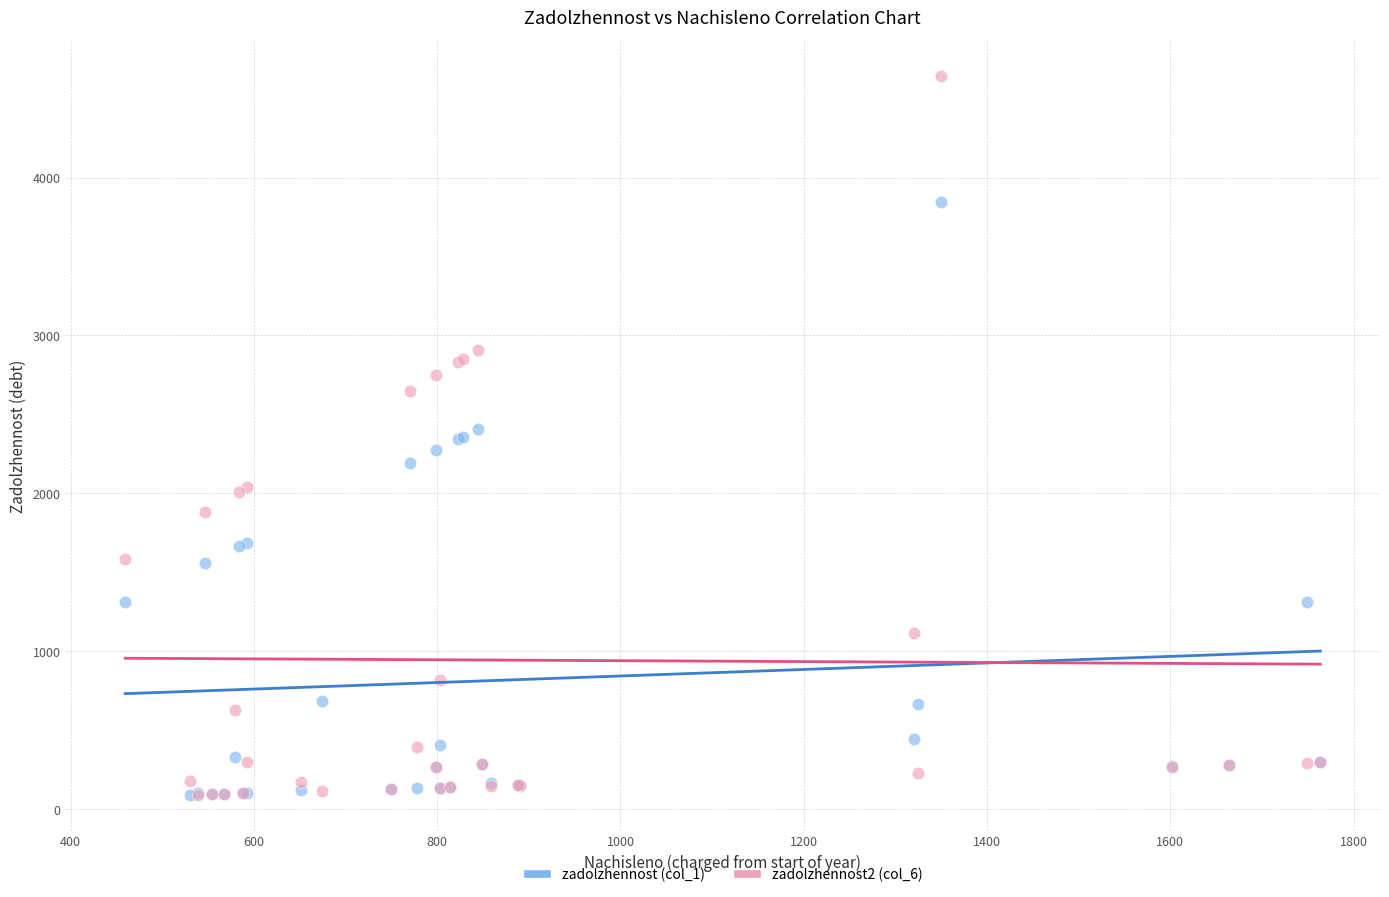

What are all the series names shown in the legend?

zadolzhennost (col_1), zadolzhennost2 (col_6)